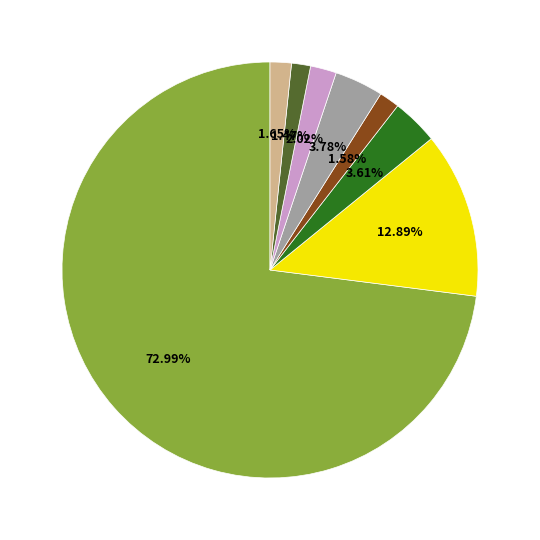

Does any single category account for the majority?

Yes